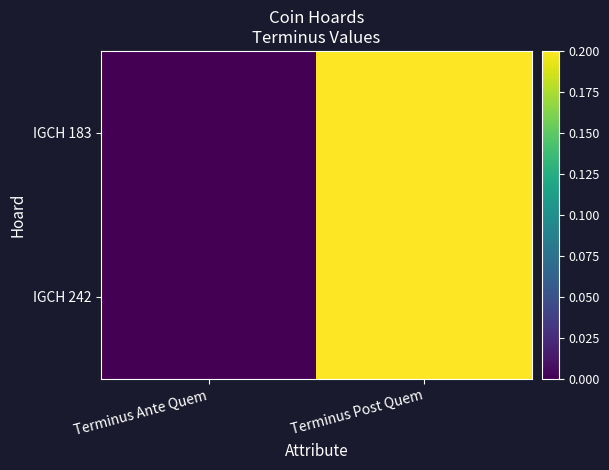

At Terminus Ante Quem, list the series in order from smallest to largest.

IGCH 183, IGCH 242